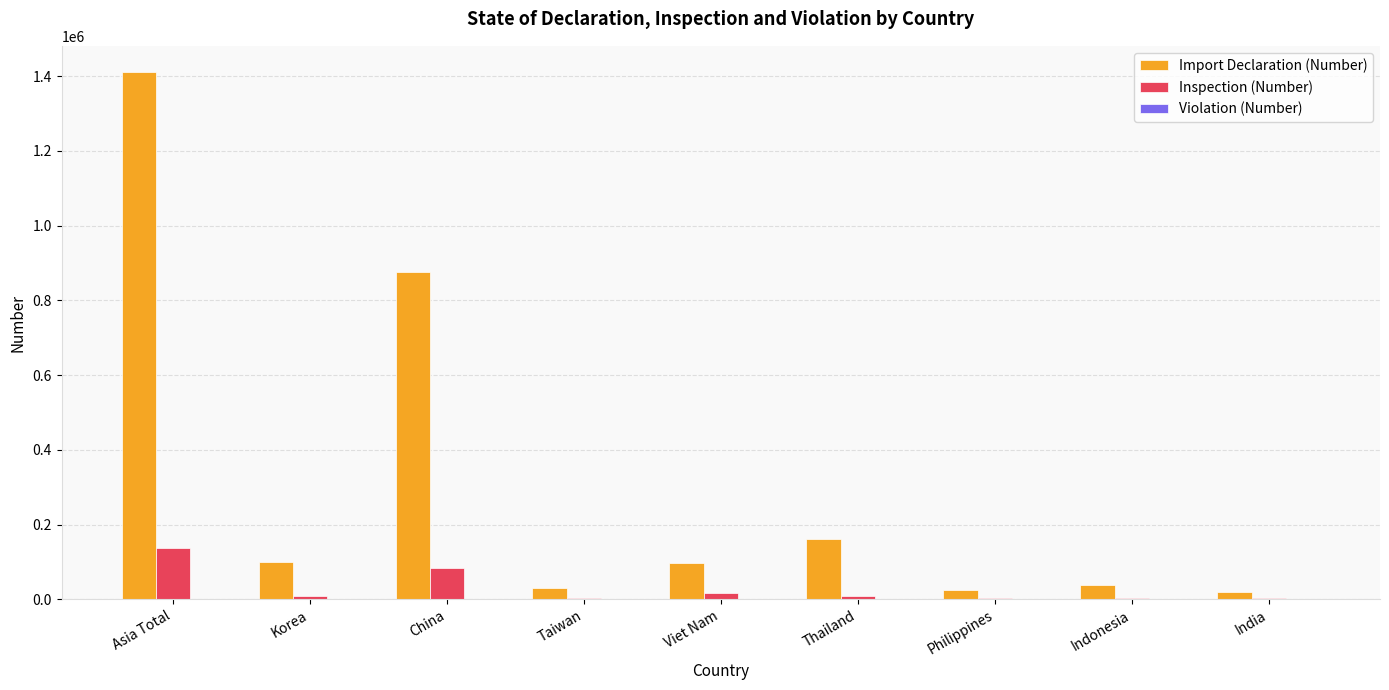

How many distinct data groups are displayed?

3